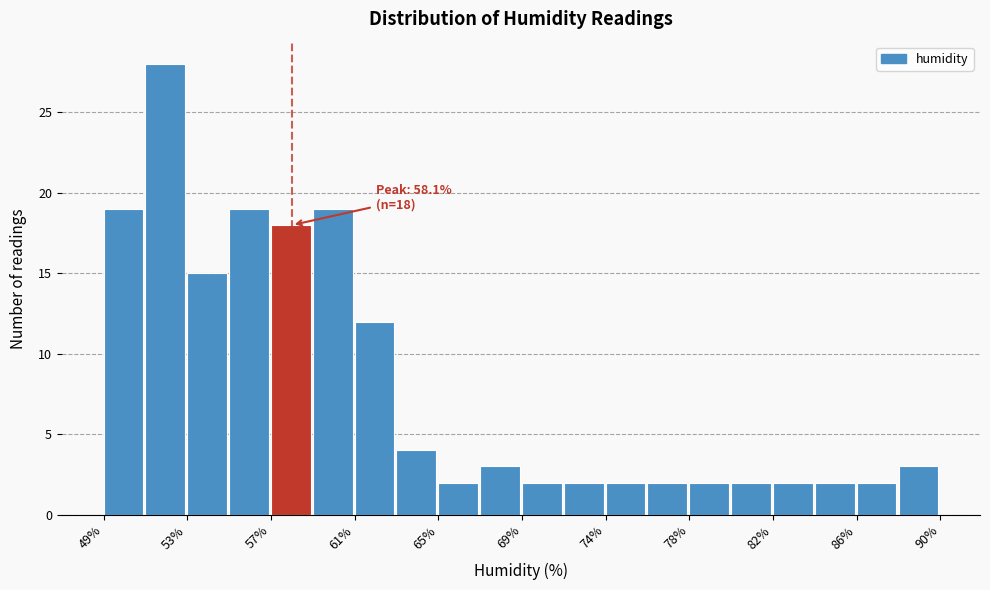

Which range on the x-axis has the tallest bar?

51.0 to 53.0